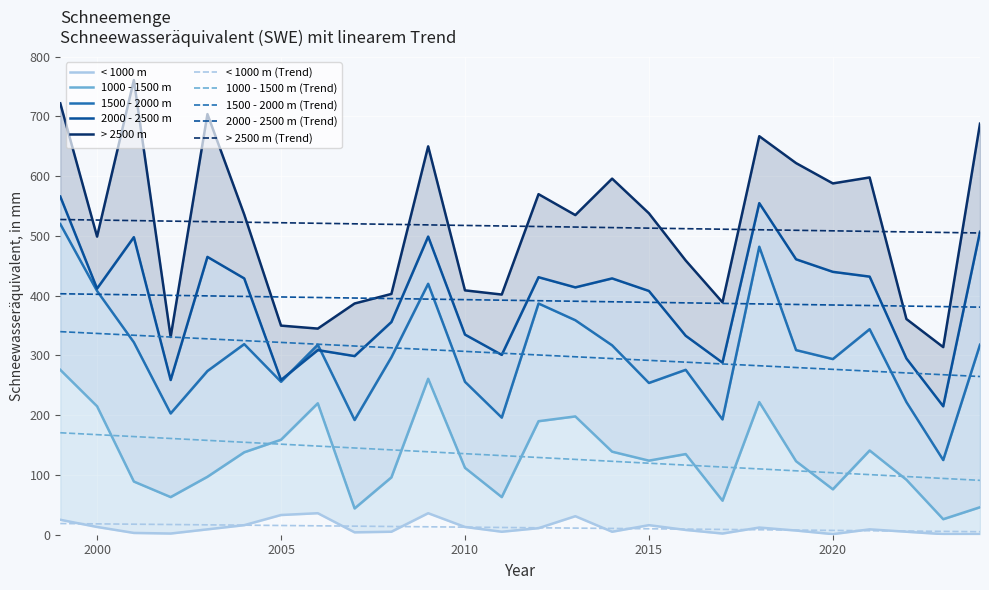

Reading right to left, extract all data points from this chart.

< 1000 m: 1	1	5	9	1	7	12	2	8	16	5	31	11	5	13	36	5	4	36	33	16	9	2	3	13	25
1000 - 1500 m: 46	26	92	141	76	123	222	57	135	124	139	198	190	63	112	261	96	44	220	159	138	97	63	89	215	276
1500 - 2000 m: 318	125	222	344	294	309	482	193	276	254	317	359	387	196	256	420	297	192	318	256	319	274	203	322	408	520
2000 - 2500 m: 507	215	295	432	440	461	555	288	333	408	429	414	431	301	335	499	356	299	309	259	429	465	259	498	412	566
> 2500 m: 688	314	361	598	588	622	667	389	459	538	596	535	570	402	409	650	403	387	345	350	536	704	331	761	499	722